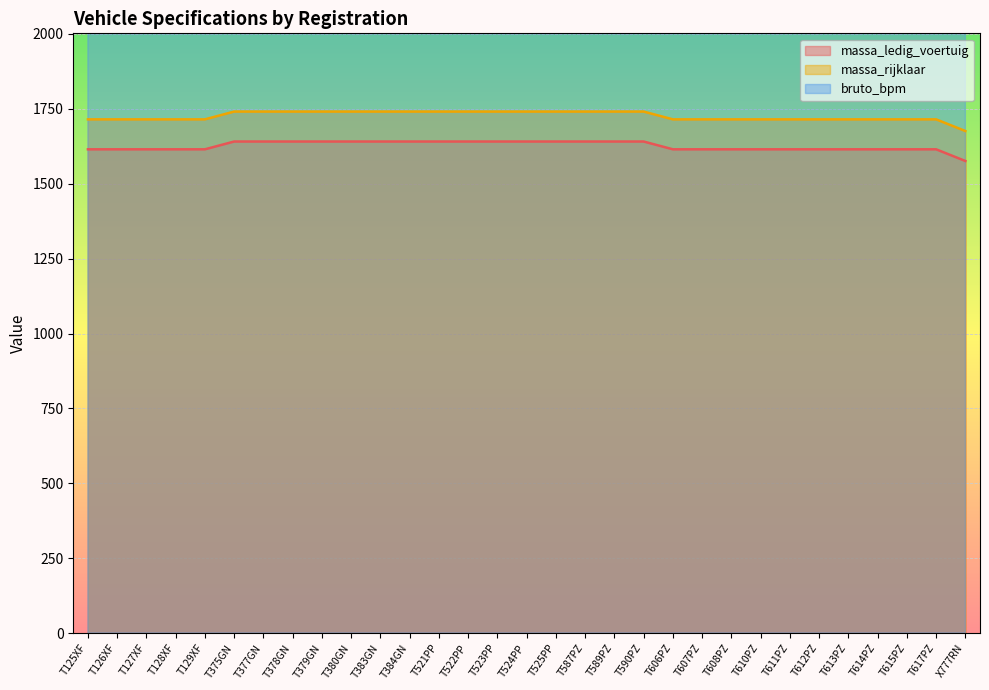

Count the number of categories in the chart.

31